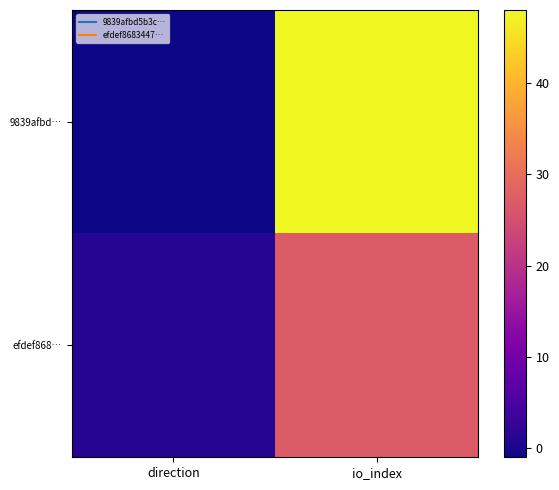

Which series has the widest spread of values?

9839afbd…